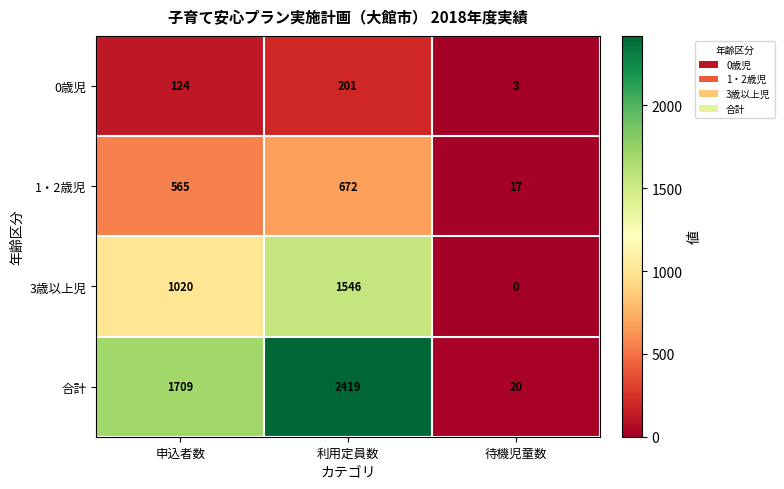

Rank the series by their average value, from highest to lowest.

合計, 3歳以上児, 1・2歳児, 0歳児